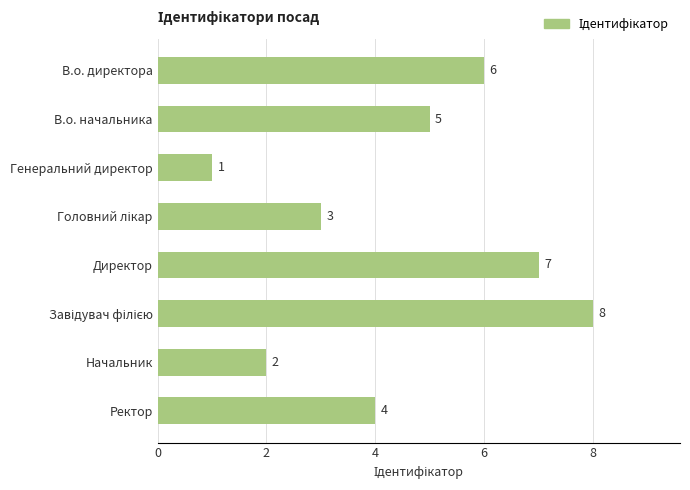

At which category does the chart reach its minimum across all series?

Генеральний директор